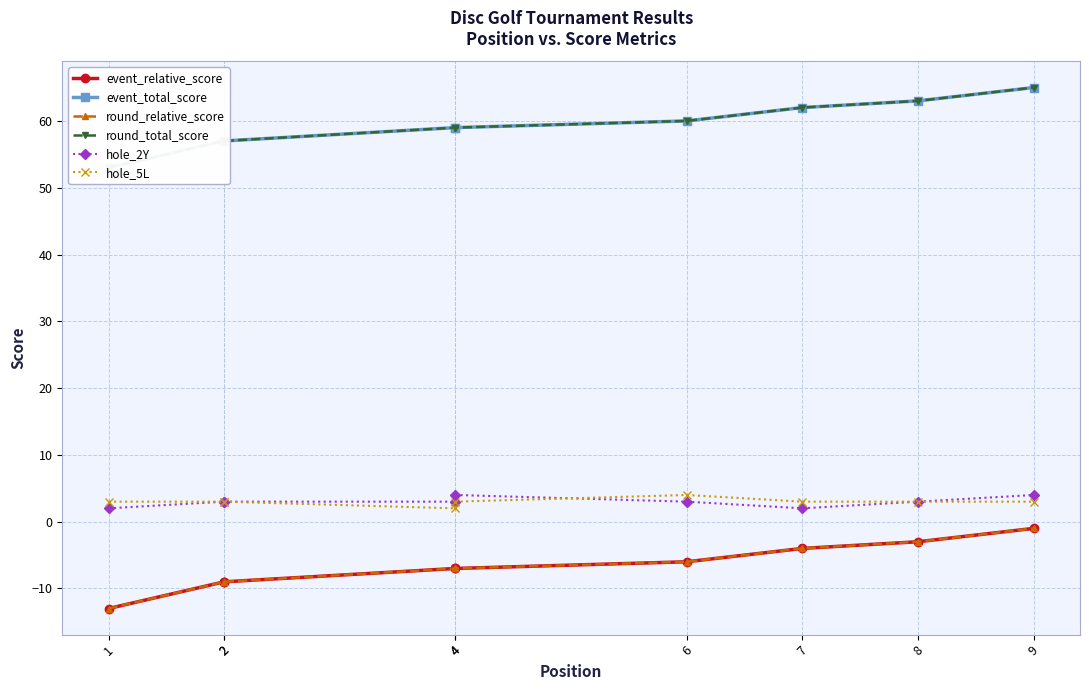

What is the difference between the event_relative_score values at 1 and 8?

10